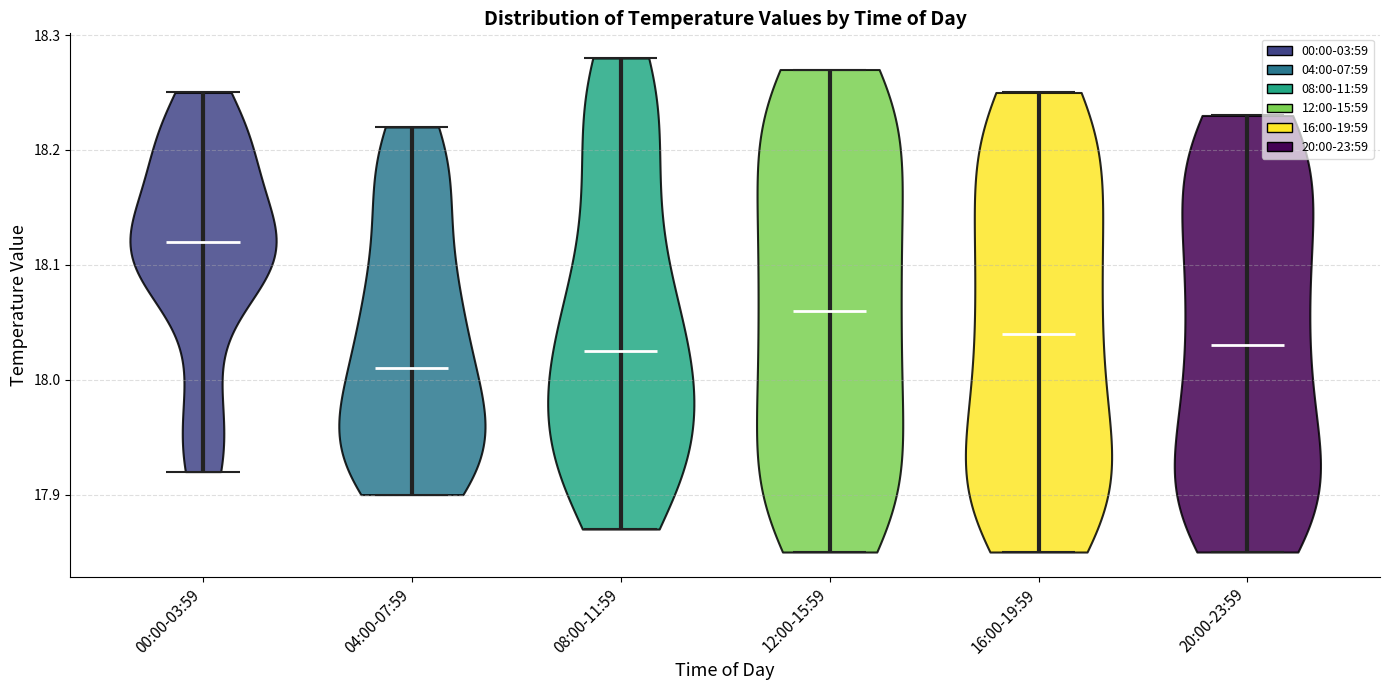

Reading left to right, read every violin against the y-axis: where its median line is, and the lowest and highest points it reaches. The values are not printed on the chart, so give them approximately, as read against the axis.

00:00-03:59: median line 18.12, lowest point 17.92, highest point 18.25
04:00-07:59: median line 18.01, lowest point 17.90, highest point 18.22
08:00-11:59: median line 18.03, lowest point 17.87, highest point 18.28
12:00-15:59: median line 18.06, lowest point 17.85, highest point 18.27
16:00-19:59: median line 18.04, lowest point 17.85, highest point 18.25
20:00-23:59: median line 18.03, lowest point 17.85, highest point 18.23